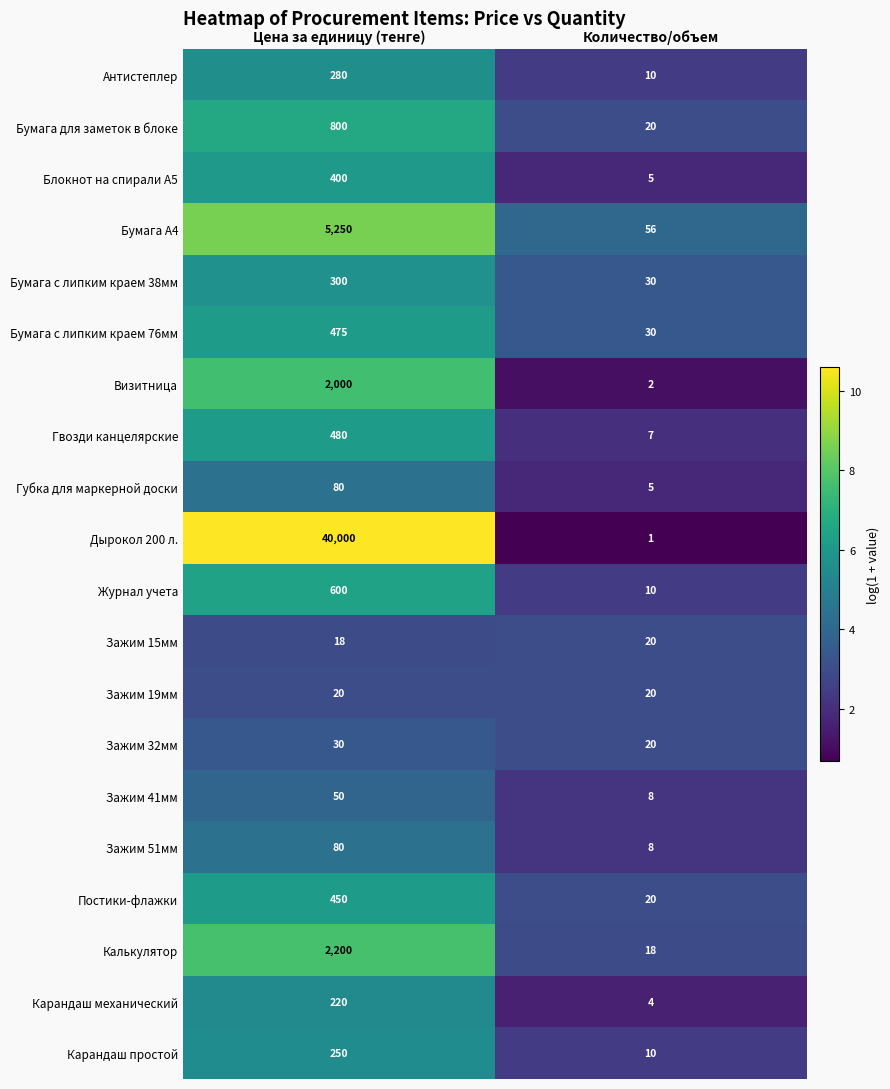

True or false: Бумага А4 has a value of 5250 at Цена за единицу (тенге).

True